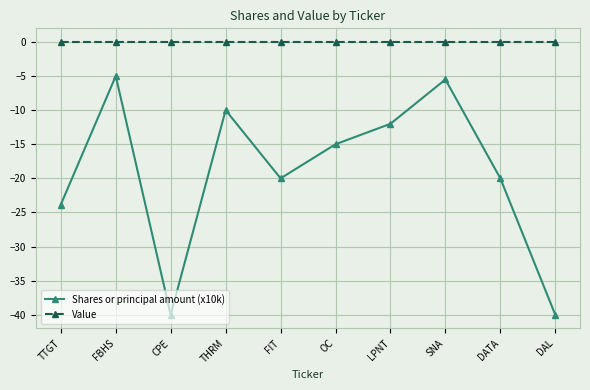

Is it true that Shares or principal amount (x10k) equals -20.0 at DATA?

True